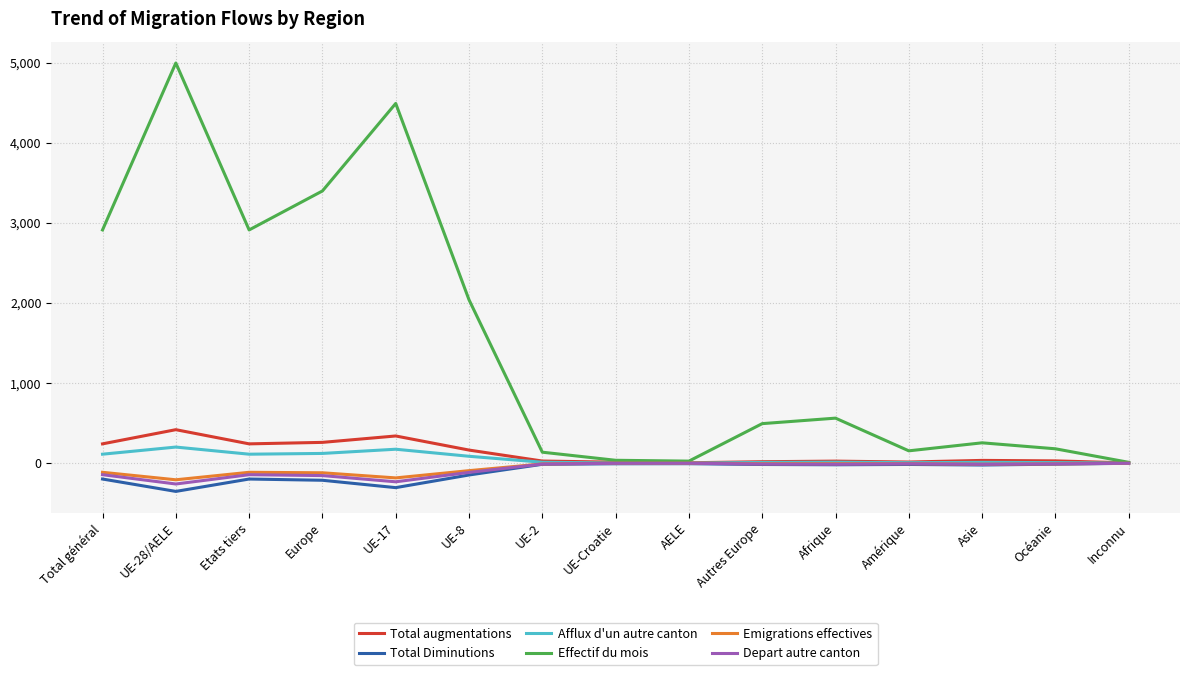

Between Etats tiers and Europe, which series saw the biggest shift?

Effectif du mois